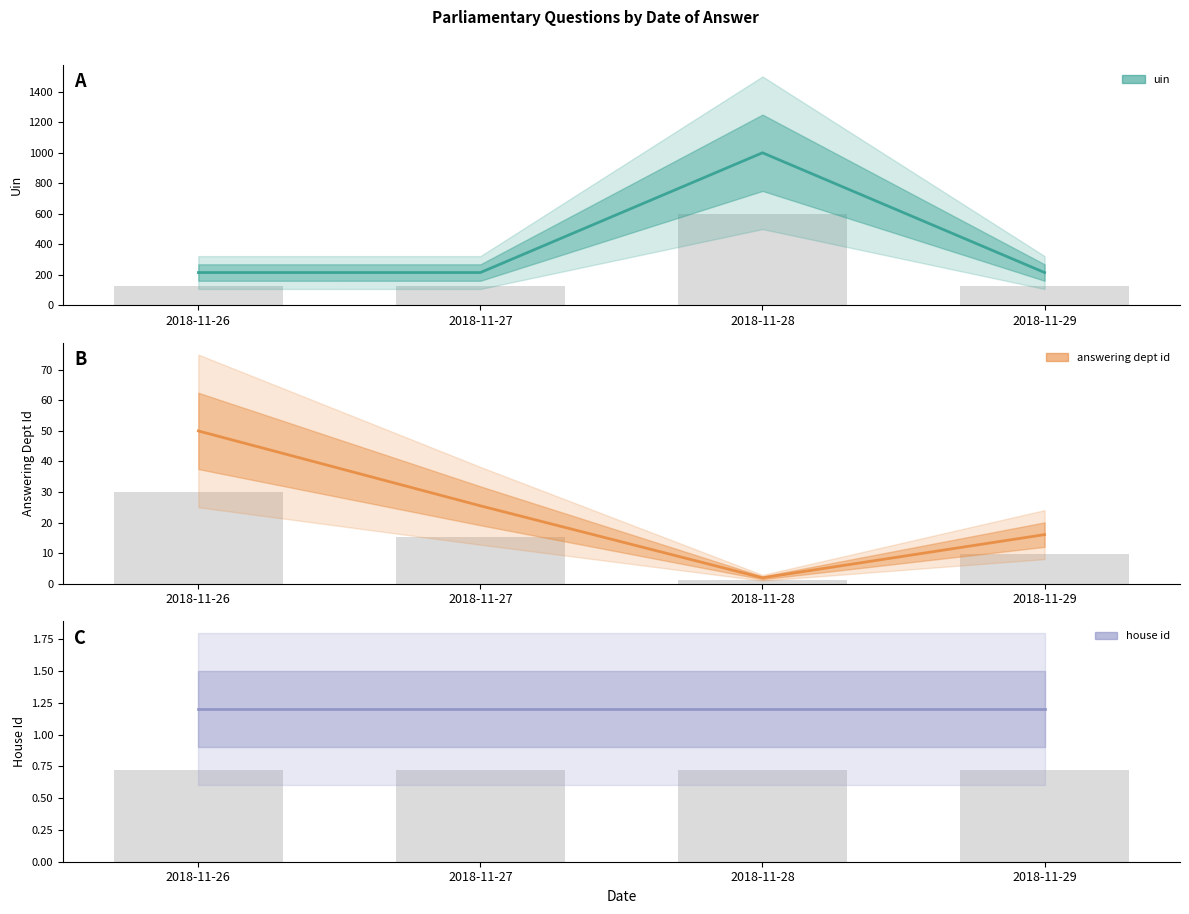

How many groups of bars are there?

4